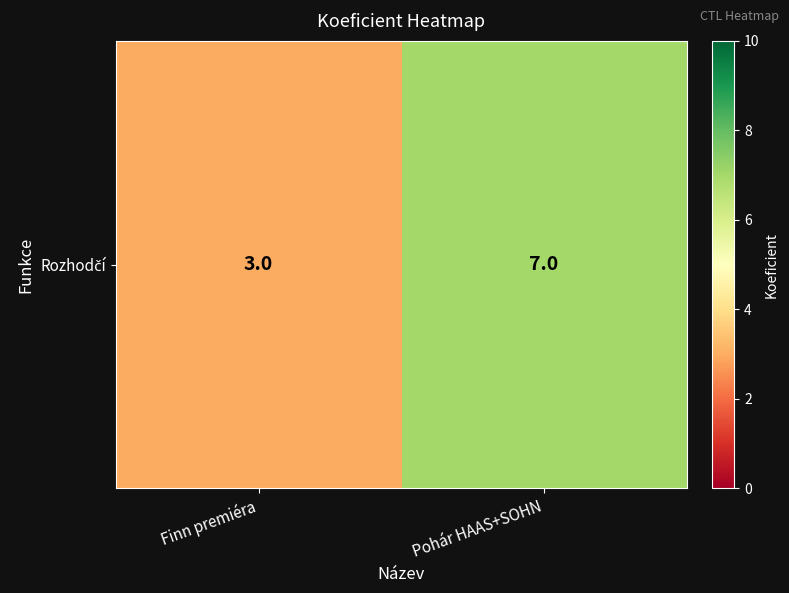

What is the maximum value shown in the chart?

7